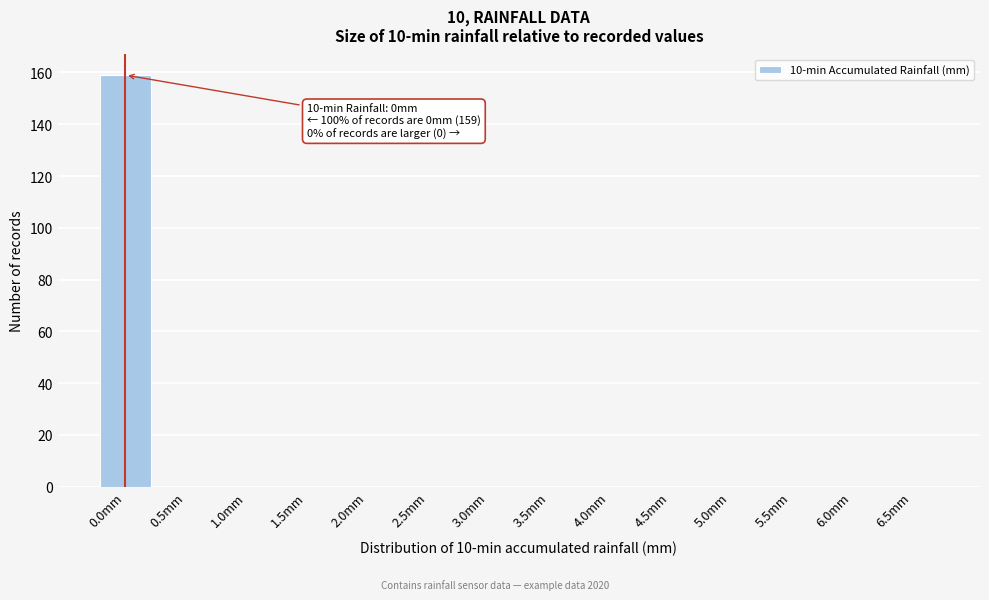

Reading left to right, transcribe all the data shown in this chart.

0.0mm=159	0.5mm=0	1.0mm=0	1.5mm=0	2.0mm=0	2.5mm=0	3.0mm=0	3.5mm=0	4.0mm=0	4.5mm=0	5.0mm=0	5.5mm=0	6.0mm=0	6.5mm=0